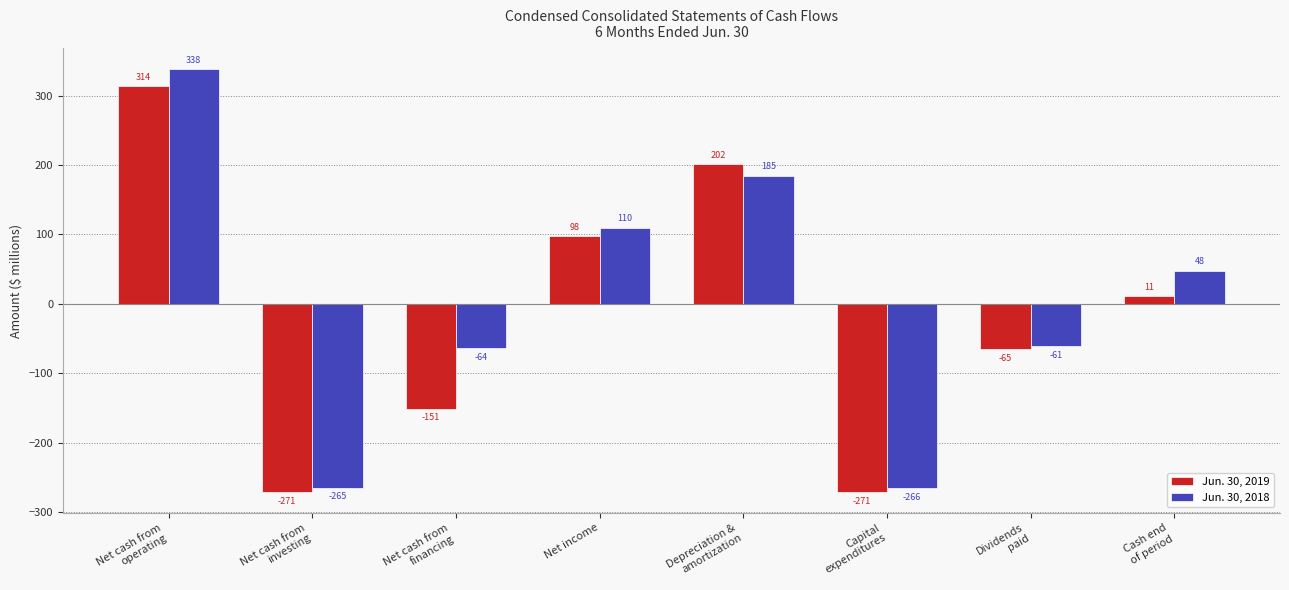

Is the value of Jun. 30, 2018 at Cash end
of period greater than the value of Jun. 30, 2019 at Depreciation &
amortization?

No